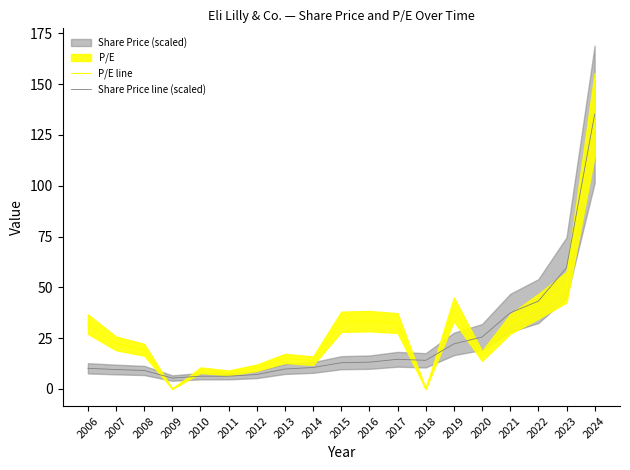

Count the number of categories in the chart.

19